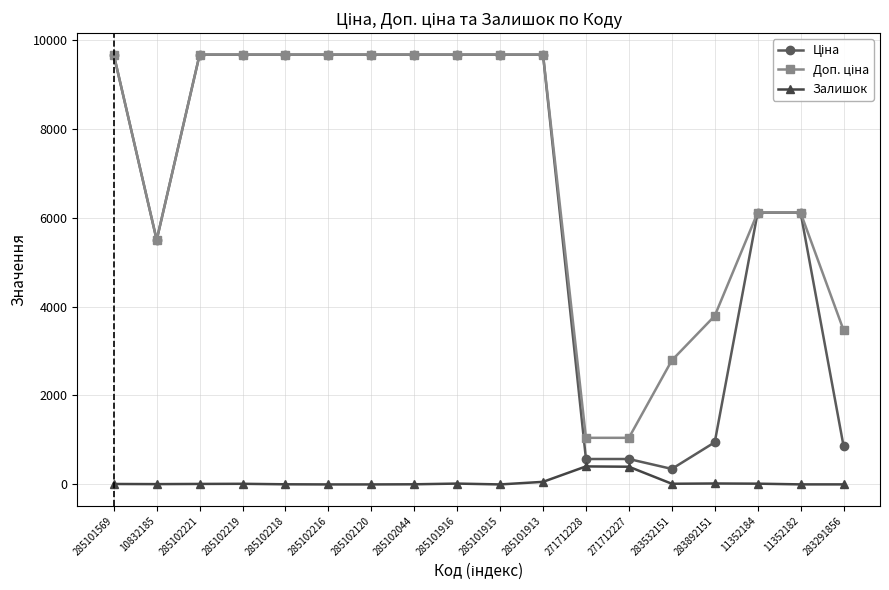

What is the maximum value shown in the chart?

9664.7